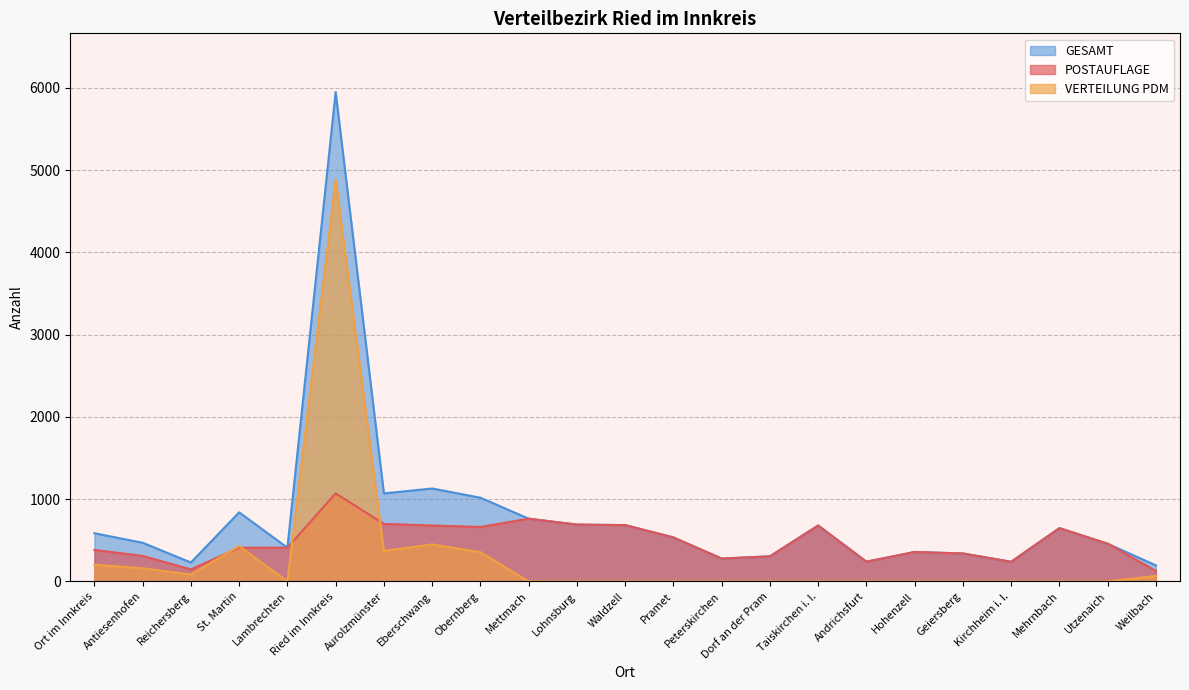

What is the label of the 11th point from the left?

Lohnsburg